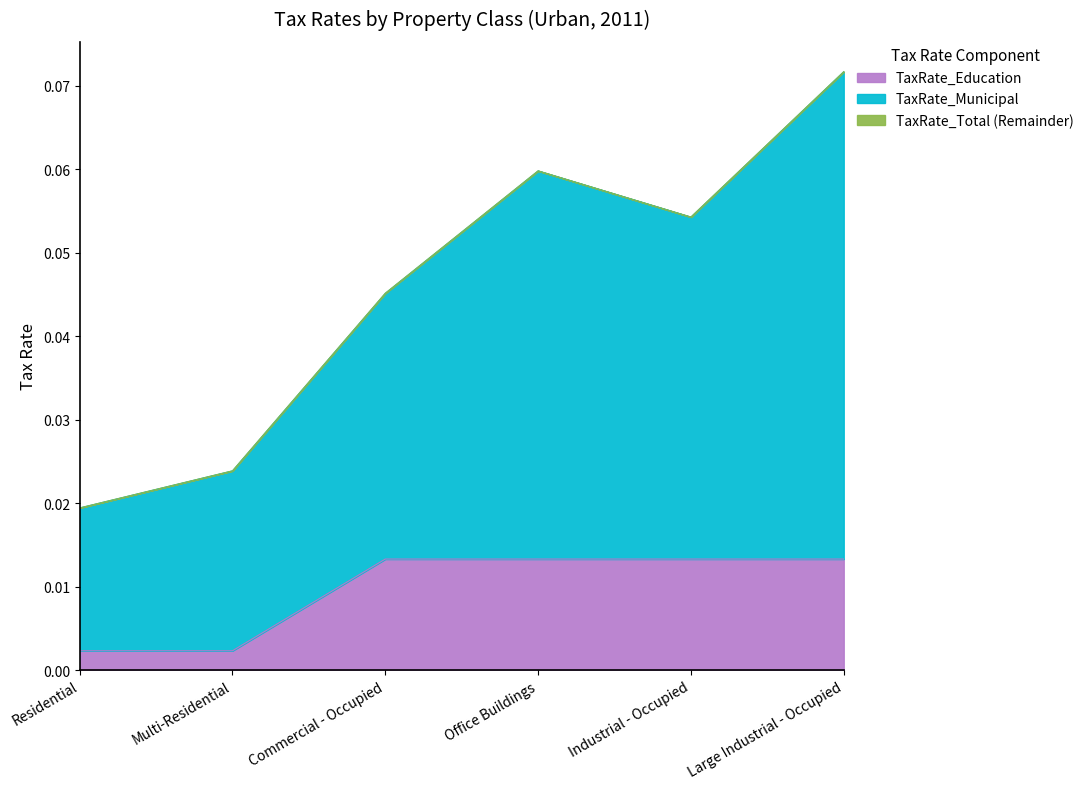

Reading right to left, transcribe all the data shown in this chart.

TaxRate_Municipal: Large Industrial - Occupied=0.1	Industrial - Occupied=0.1	Office Buildings=0.1	Commercial - Occupied=0.0	Multi-Residential=0.0	Residential=0.0
TaxRate_Education: Large Industrial - Occupied=0.0	Industrial - Occupied=0.0	Office Buildings=0.0	Commercial - Occupied=0.0	Multi-Residential=0.0	Residential=0.0
TaxRate_Total: Large Industrial - Occupied=0.1	Industrial - Occupied=0.1	Office Buildings=0.1	Commercial - Occupied=0.0	Multi-Residential=0.0	Residential=0.0